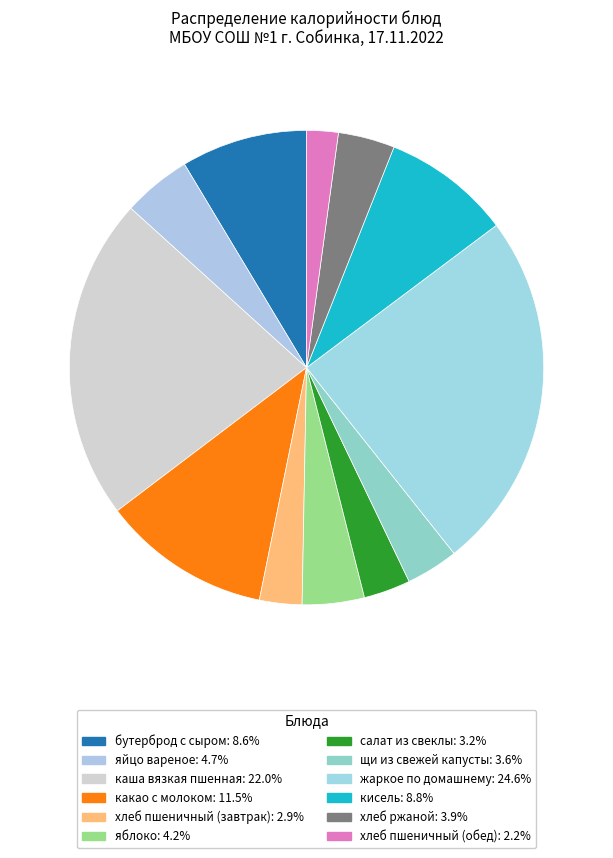

What is the ratio of the value at хлеб пшеничный (обед) to the value at яблоко?

0.5